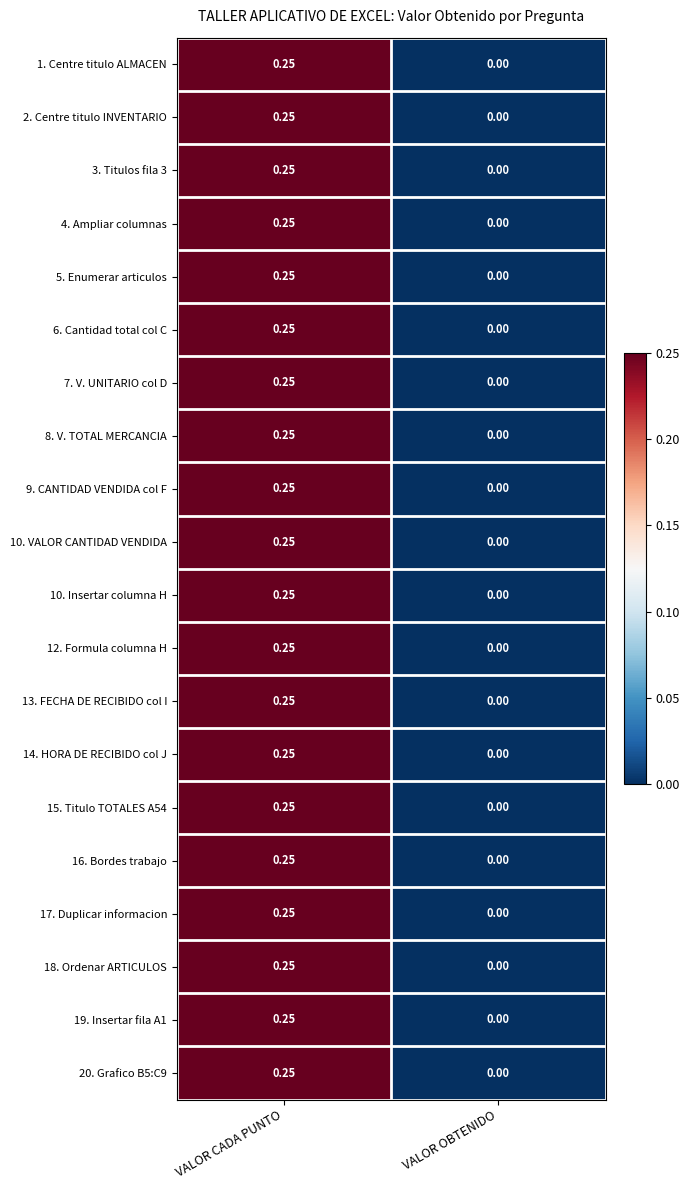

At which label does 1. Centre titulo ALMACEN reach its minimum?

VALOR OBTENIDO